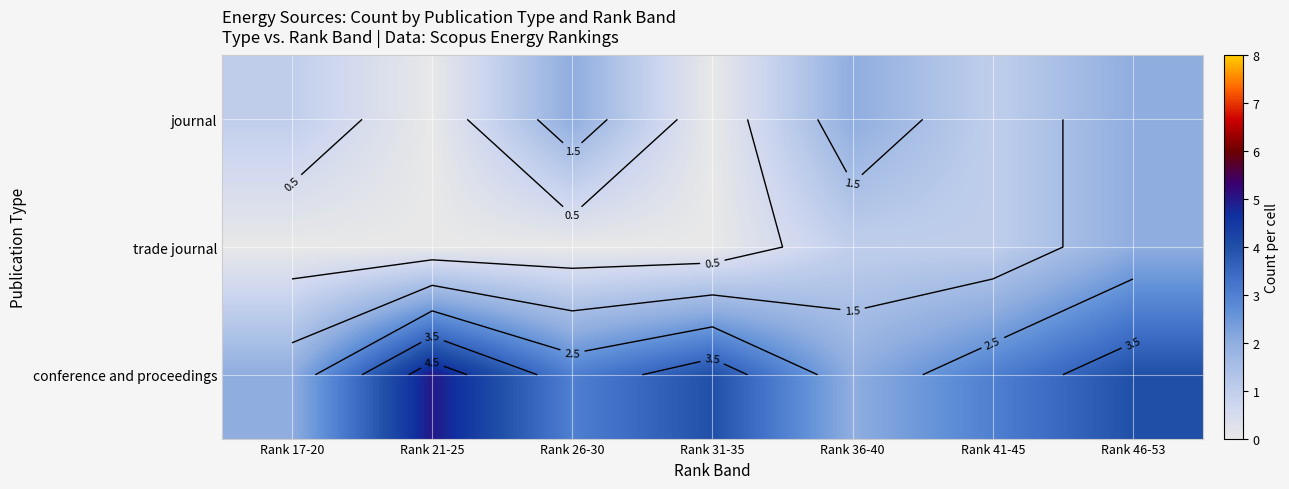

What is the total value across all series at Rank 21-25?

5